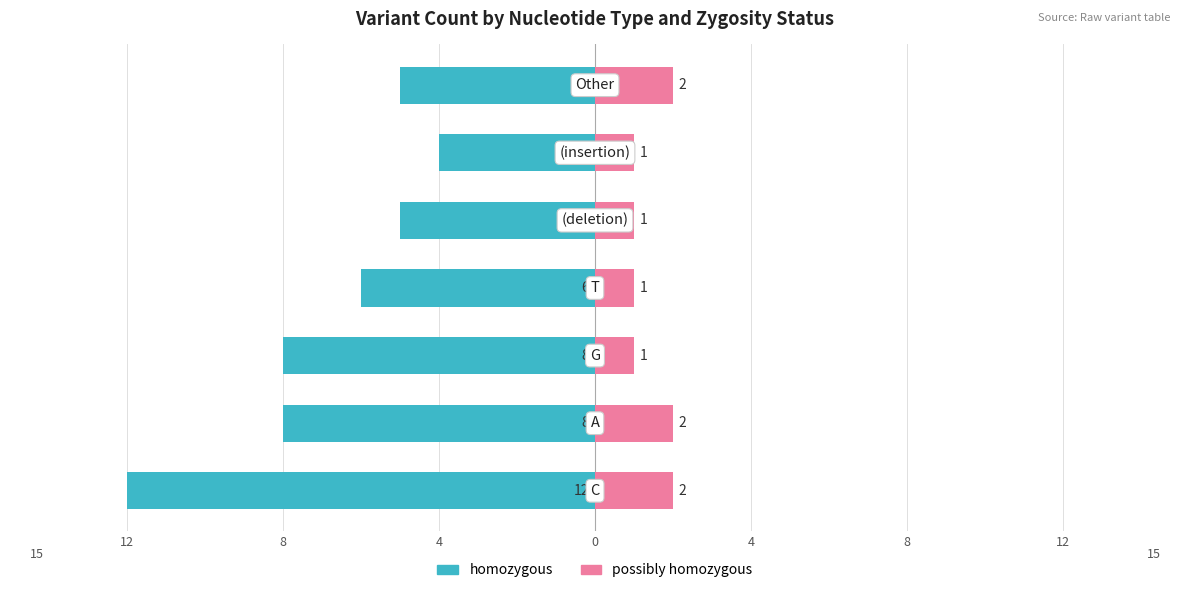

True or false: homozygous has a value of -1 at 4.

False